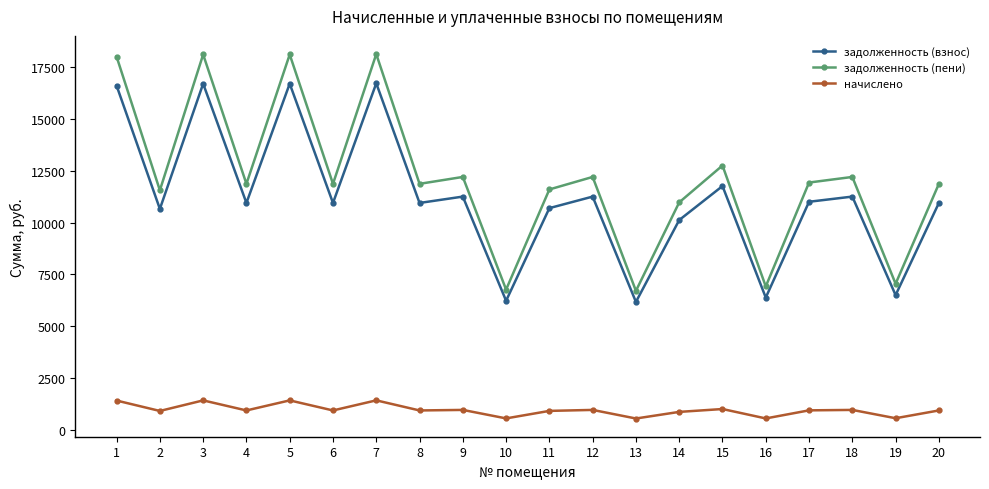

Which series has the largest total across all categories?

задолженность (пени)